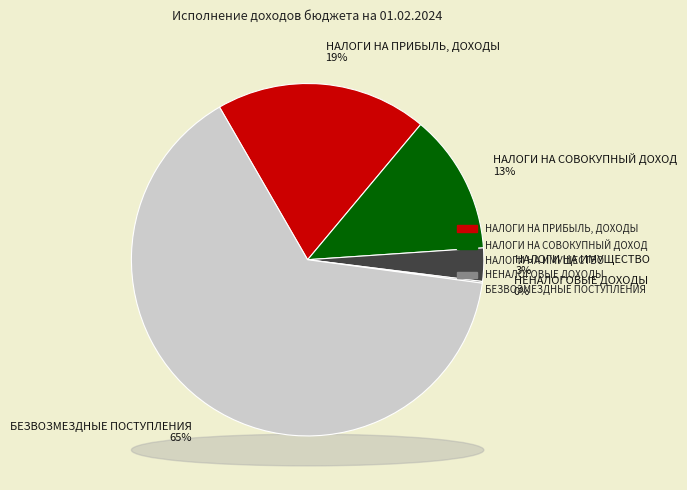

Combined, do НАЛОГИ НА СОВОКУПНЫЙ ДОХОД and БЕЗВОЗМЕЗДНЫЕ ПОСТУПЛЕНИЯ account for over 50%?

Yes